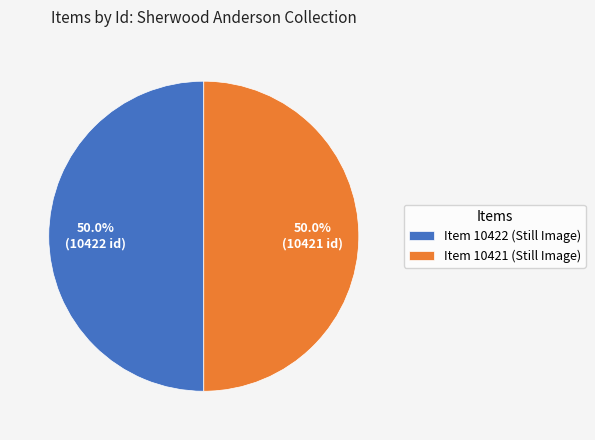

What is the ratio of the value at Item 10422 (Still Image) to the value at Item 10421 (Still Image)?

1.0